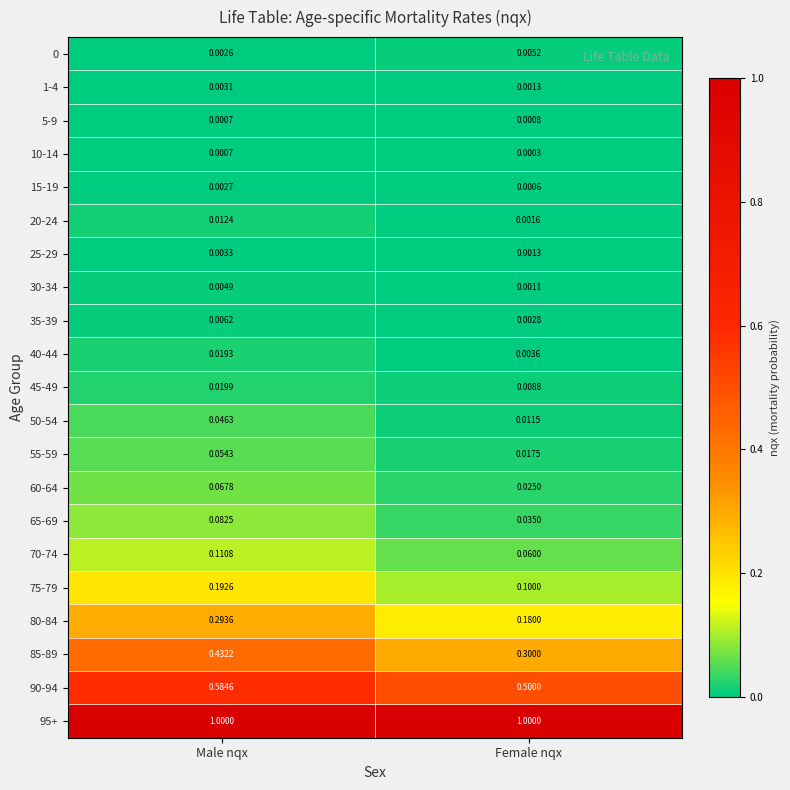

At which category is the sum across all series the highest?

Male nqx